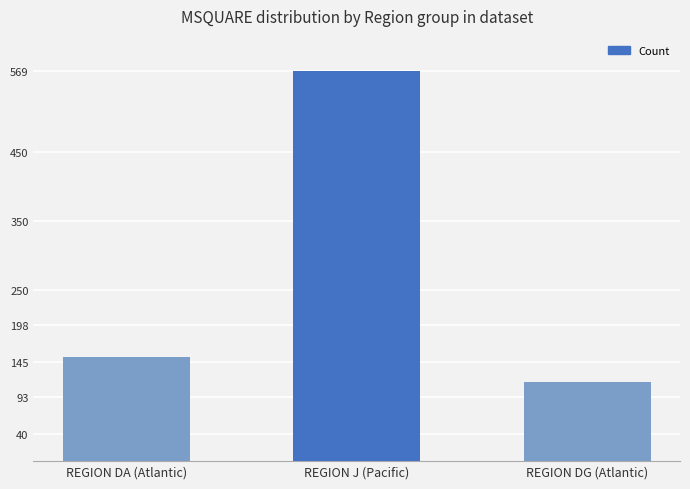

Reading left to right, transcribe all the data shown in this chart.

REGION DA (Atlantic)=152	REGION J (Pacific)=569	REGION DG (Atlantic)=116